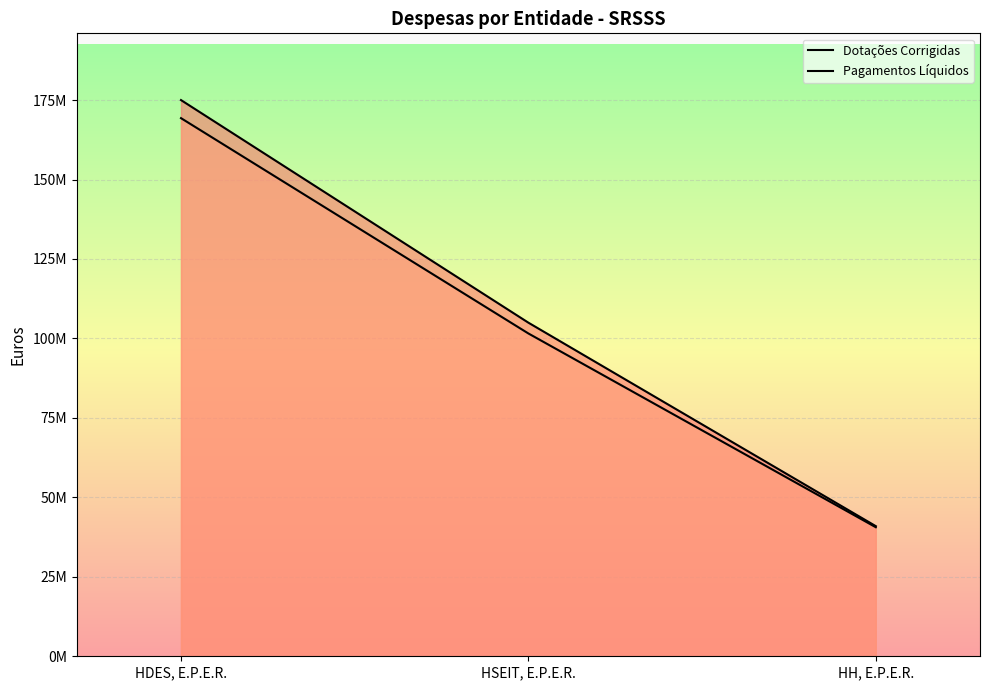

What is the total value across all series at HDES, E.P.E.R.?

344287534.3